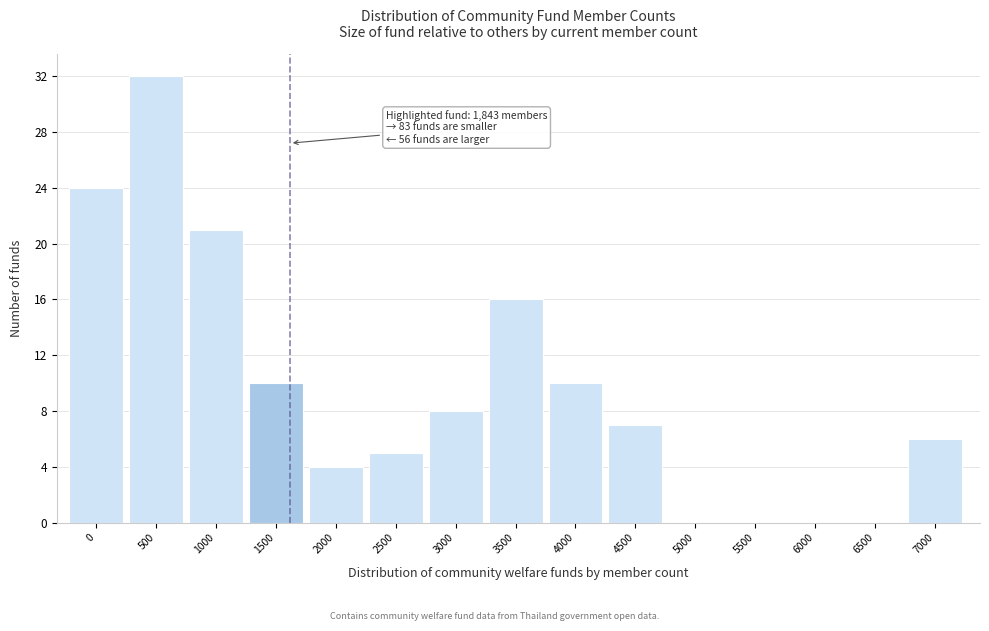

Reading left to right, transcribe all the data shown in this chart.

0=24	500=32	1000=21	1500=10	2000=4	2500=5	3000=8	3500=16	4000=10	4500=7	5000=0	5500=0	6000=0	6500=0	7000=6